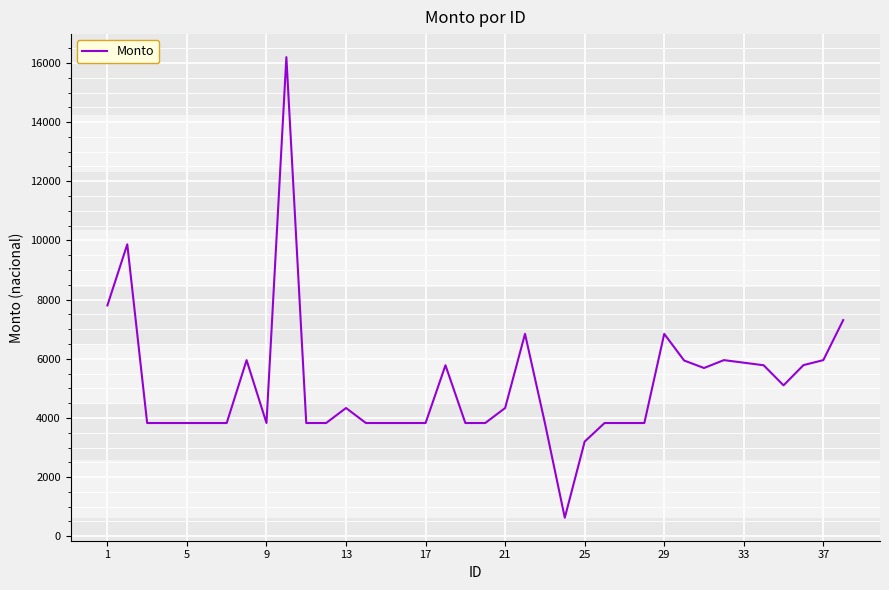

What is the greatest value displayed?

16195.9